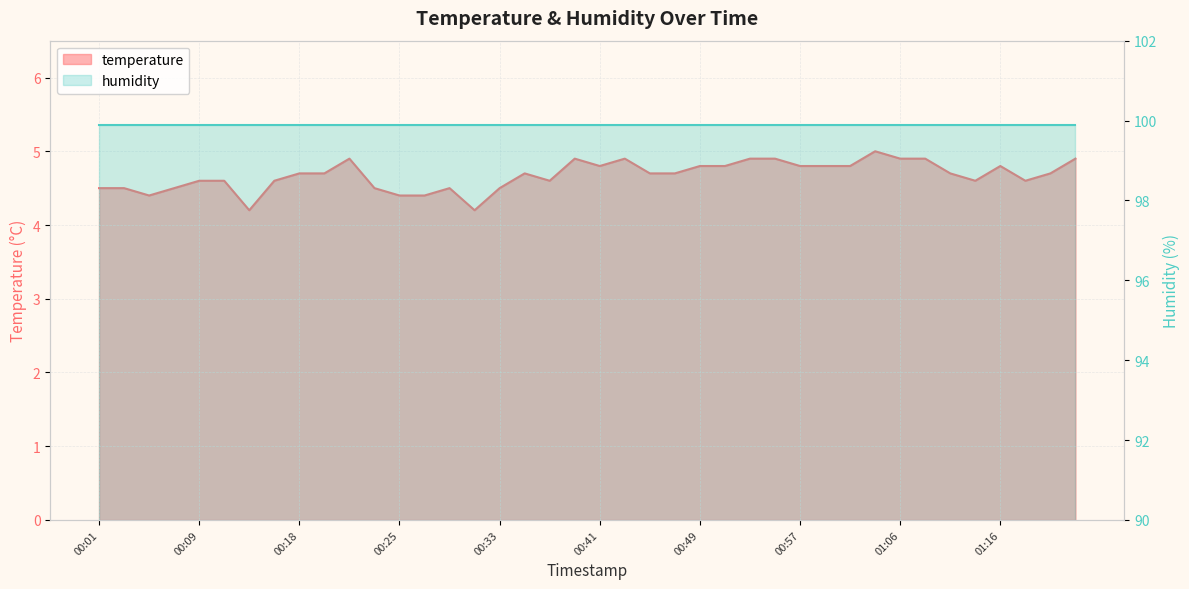

The chart shows a value of 1.1 at 01:12. True or false?

False